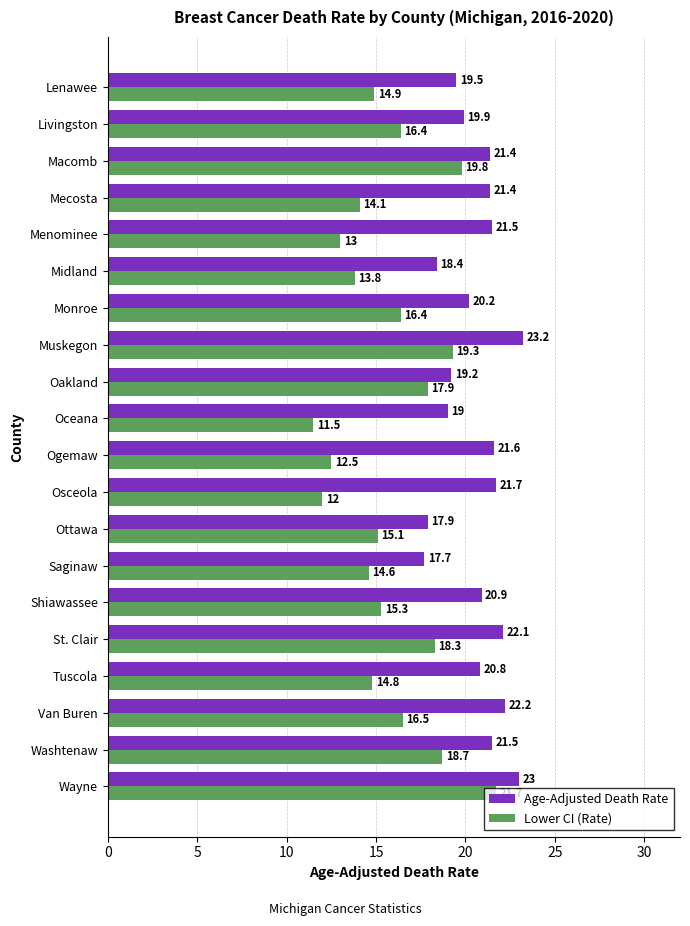

How many data points does each series have?

20